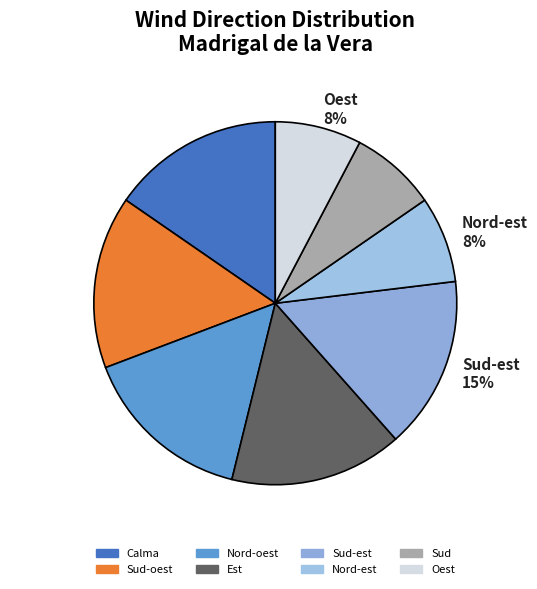

Combined, do Nord-est 8% and Sud-est 15% account for over 50%?

No